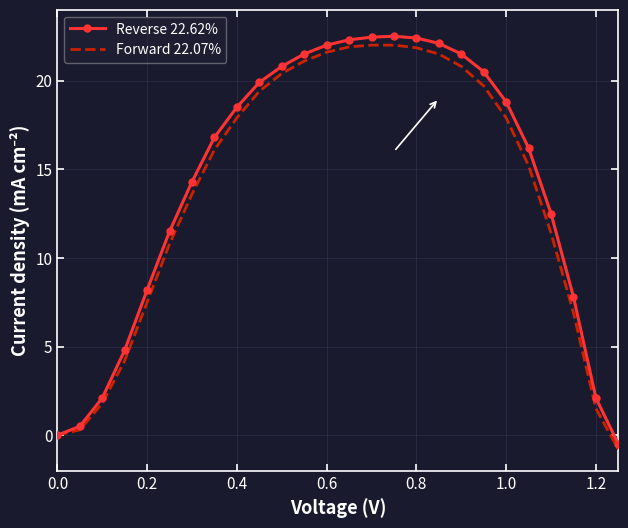

Which series has the widest spread of values?

Reverse 22.62%